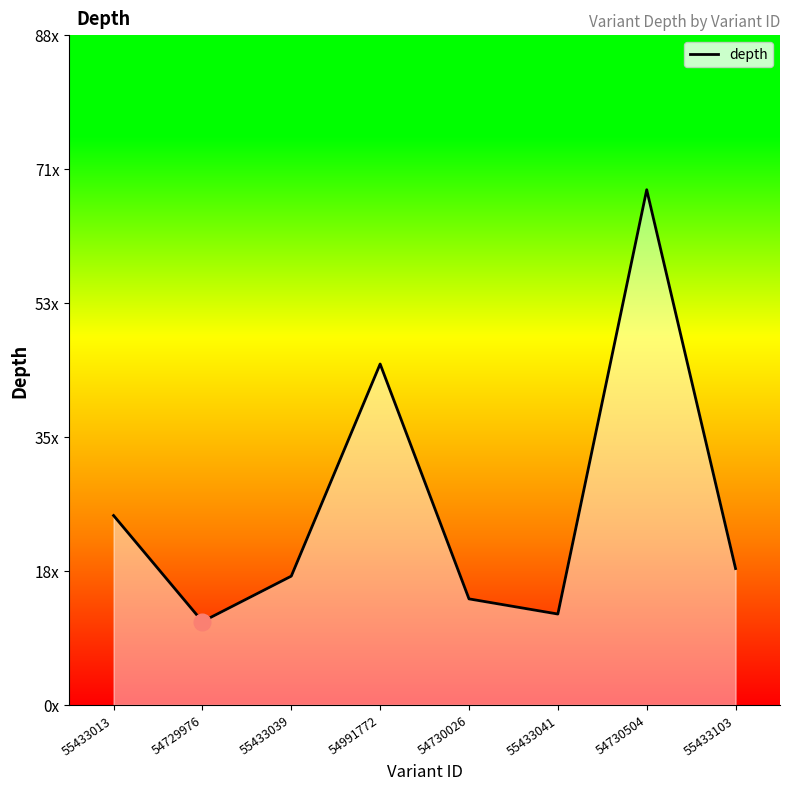

Does the chart display data point markers on the line(s)?

No